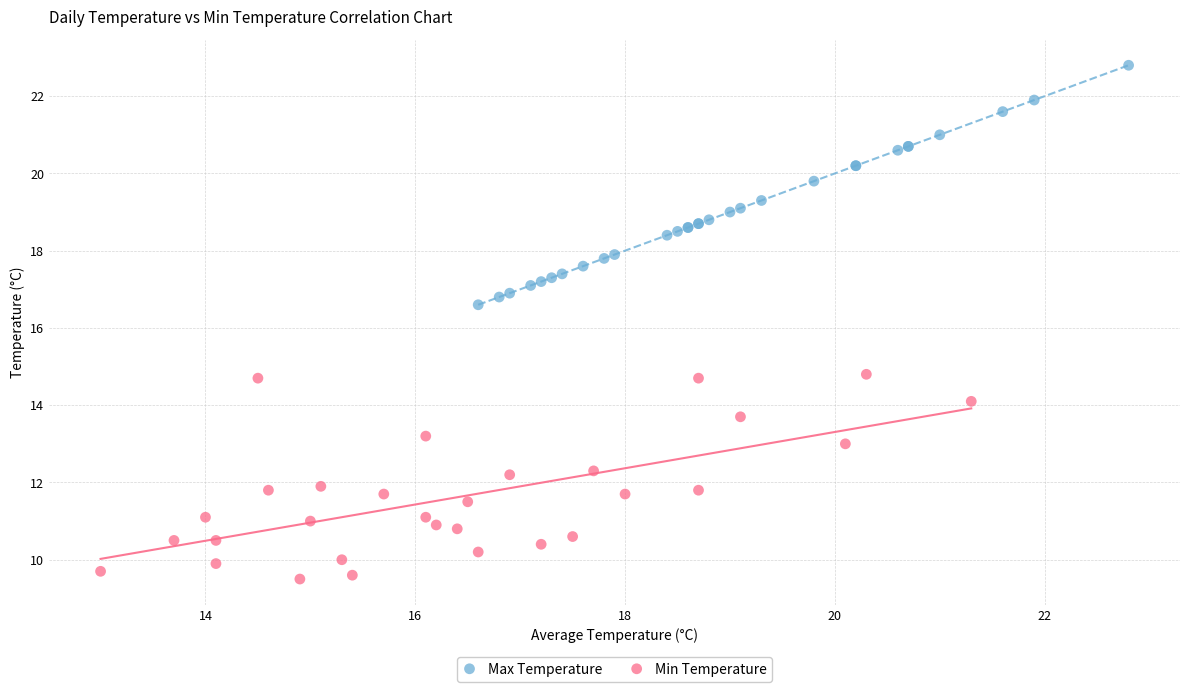

What are all the series names shown in the legend?

Max Temperature, Min Temperature